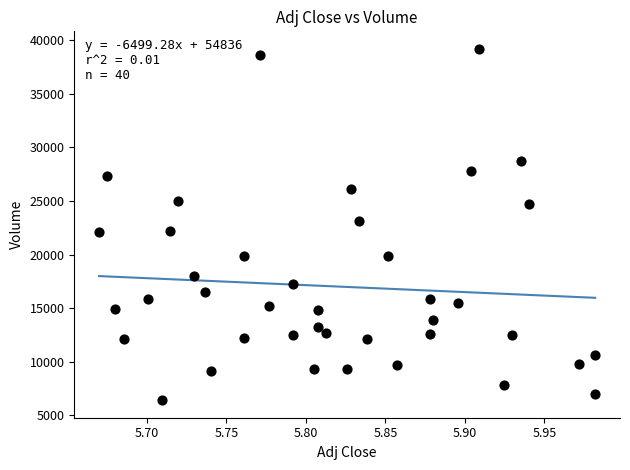

What is the range of Y values (max minus min)?

32800